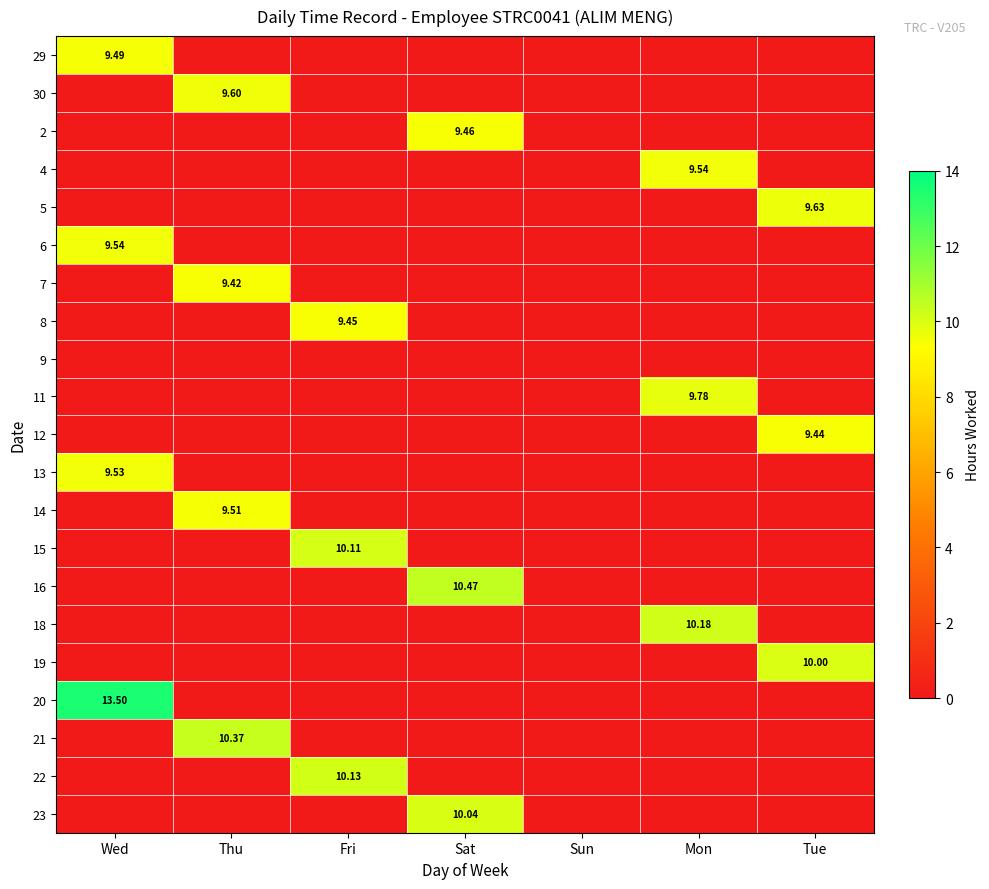

Which category has the lowest value in the 30 series?

Wed